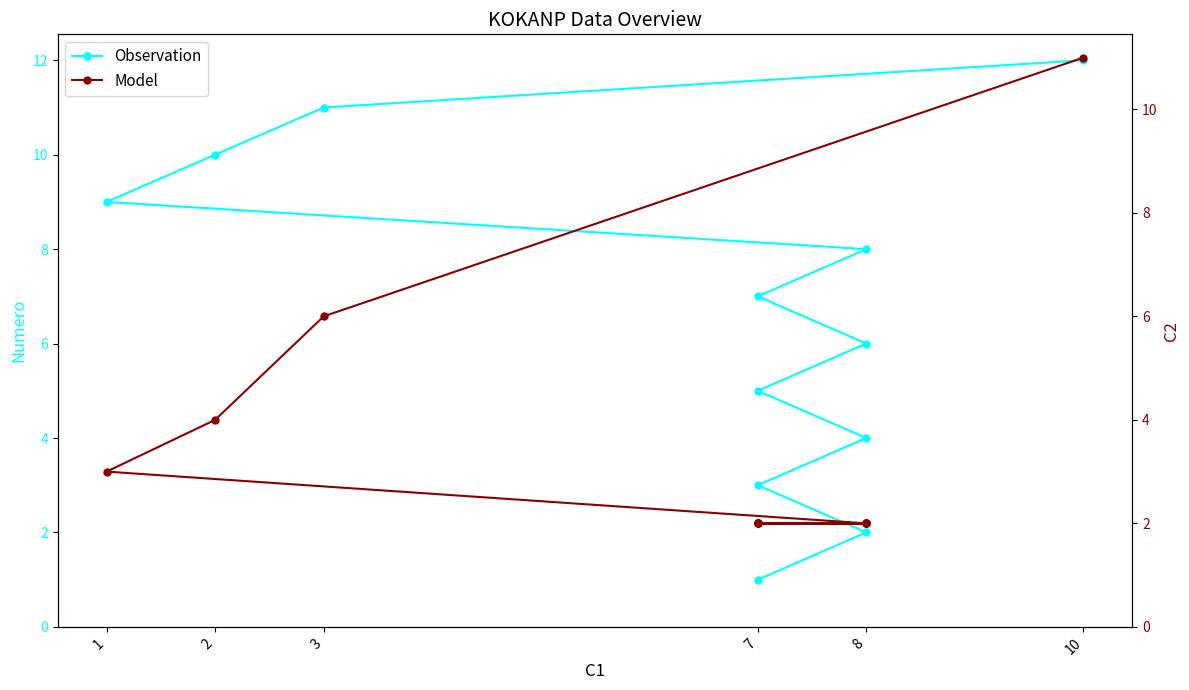

How many values in the Model series exceed 2?

4